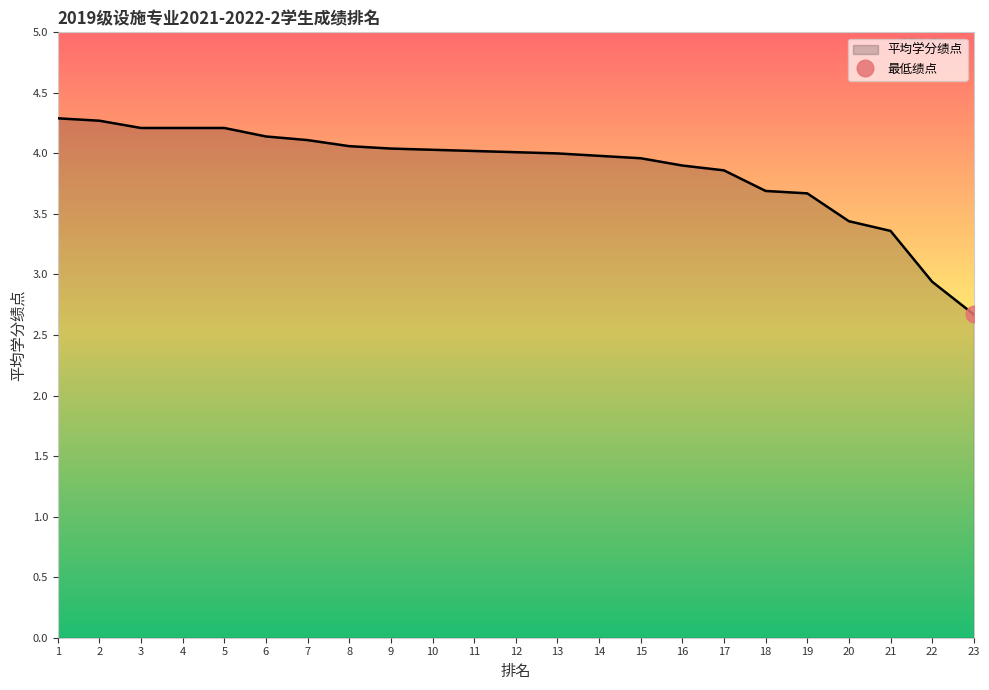

The chart shows a value of 3.7 at 19. True or false?

True